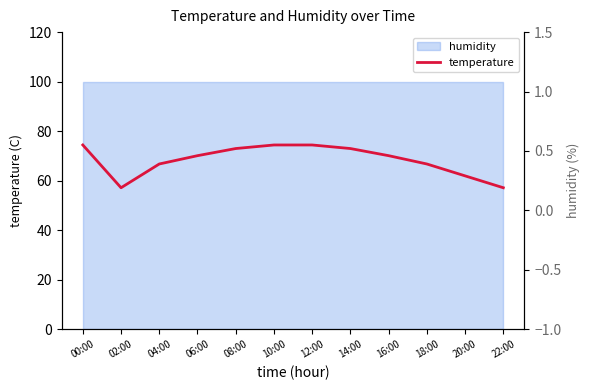

What is the label of the 8th point from the left?

14:00